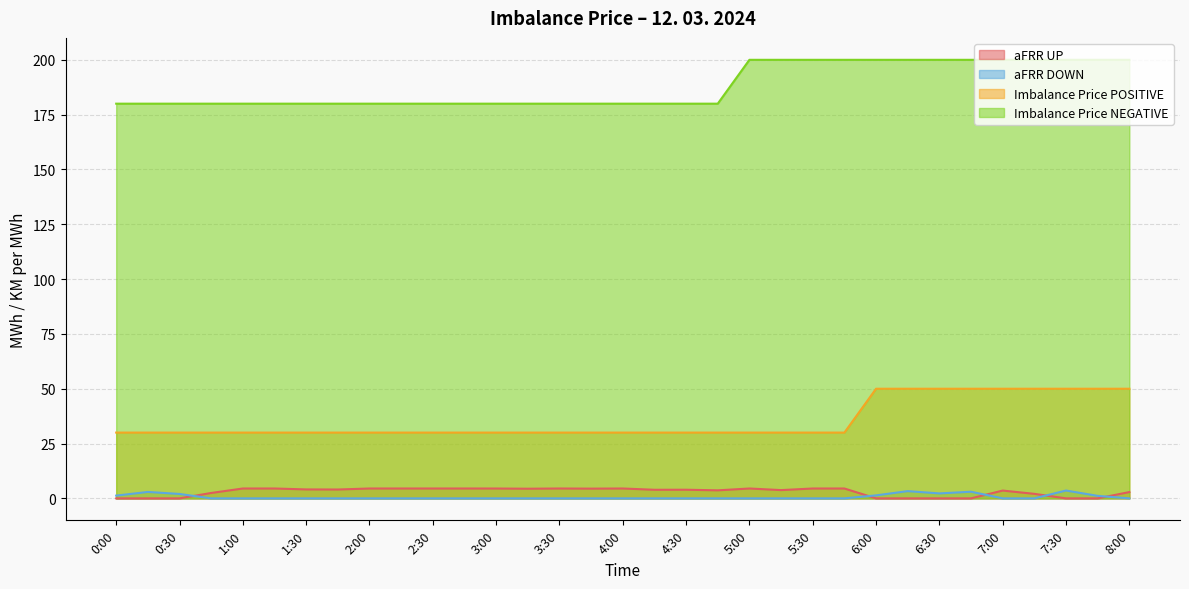

True or false: aFRR DOWN and Imbalance Price POSITIVE intersect in this chart.

False